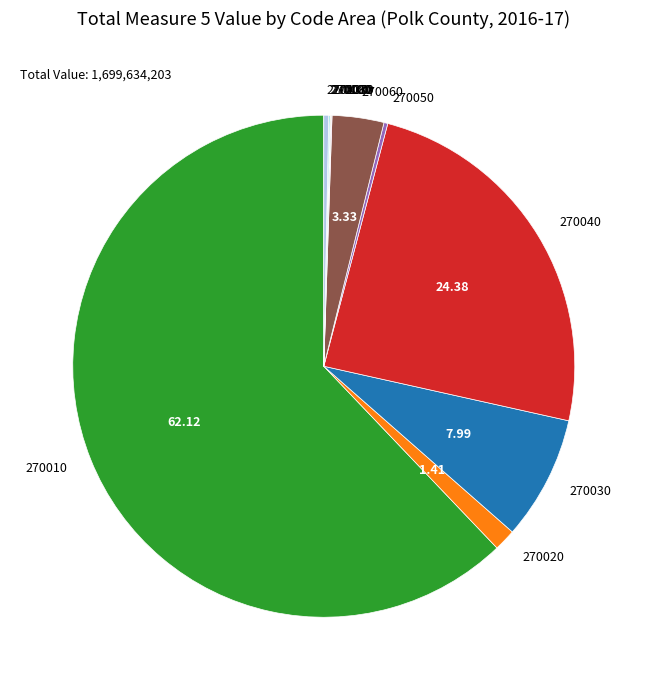

Is there a majority slice in this chart?

Yes